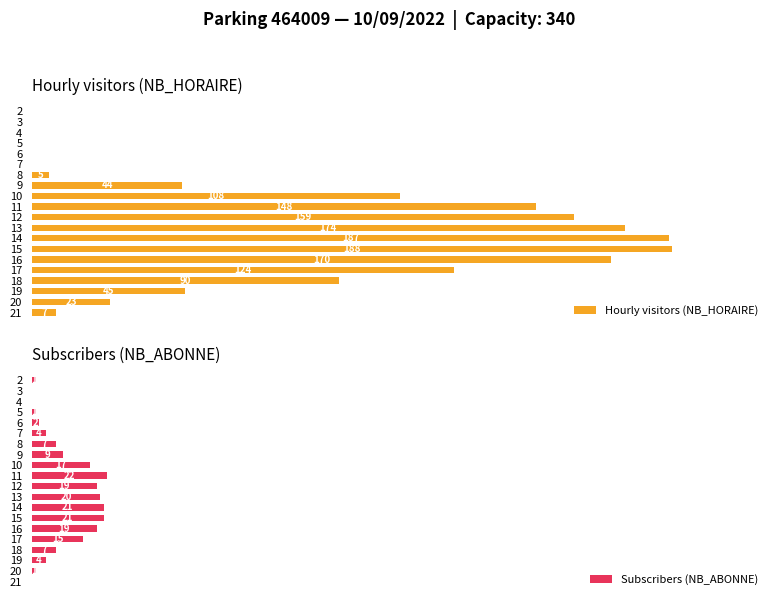

How many data points does each series have?

20